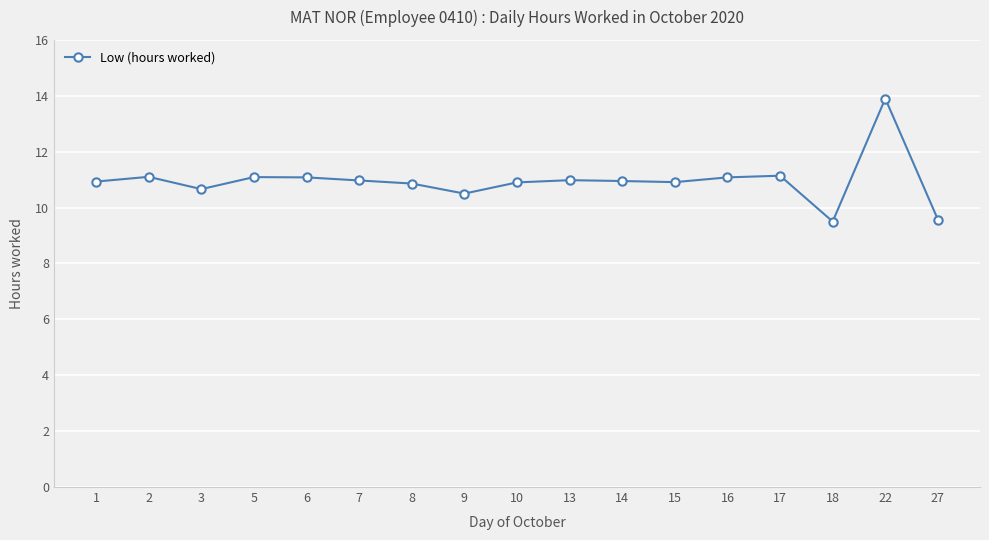

Is it true that the value at 7 is 17.6?

False